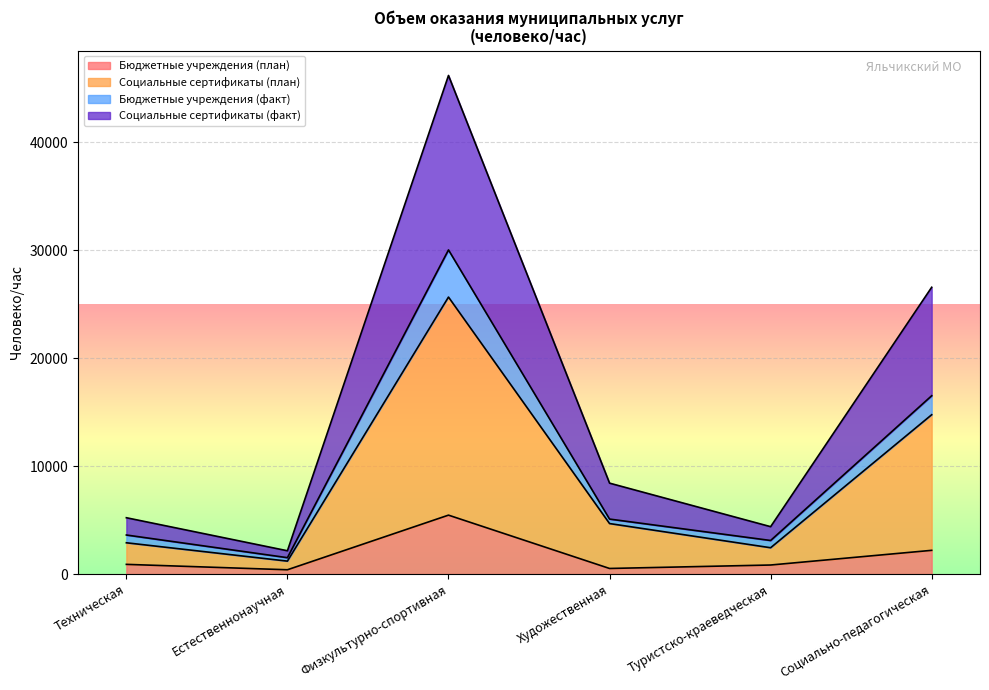

How many lines are shown in the chart?

4